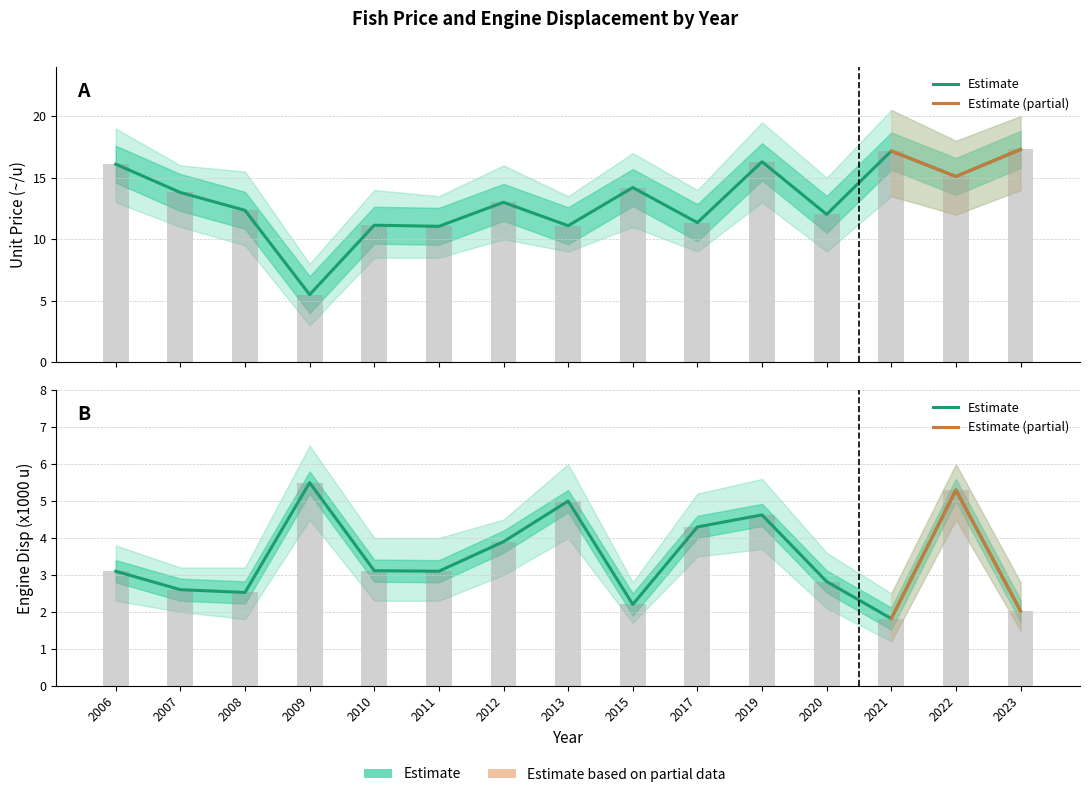

At which label does Unit Price (~/u) reach its minimum?

2009